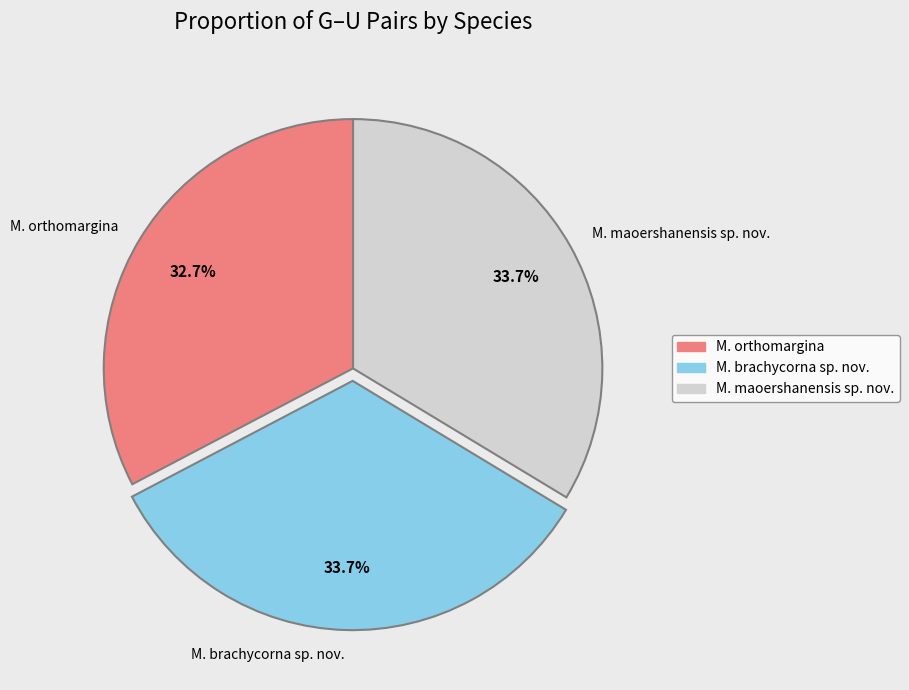

Which category has the smallest portion of the pie?

M. orthomargina